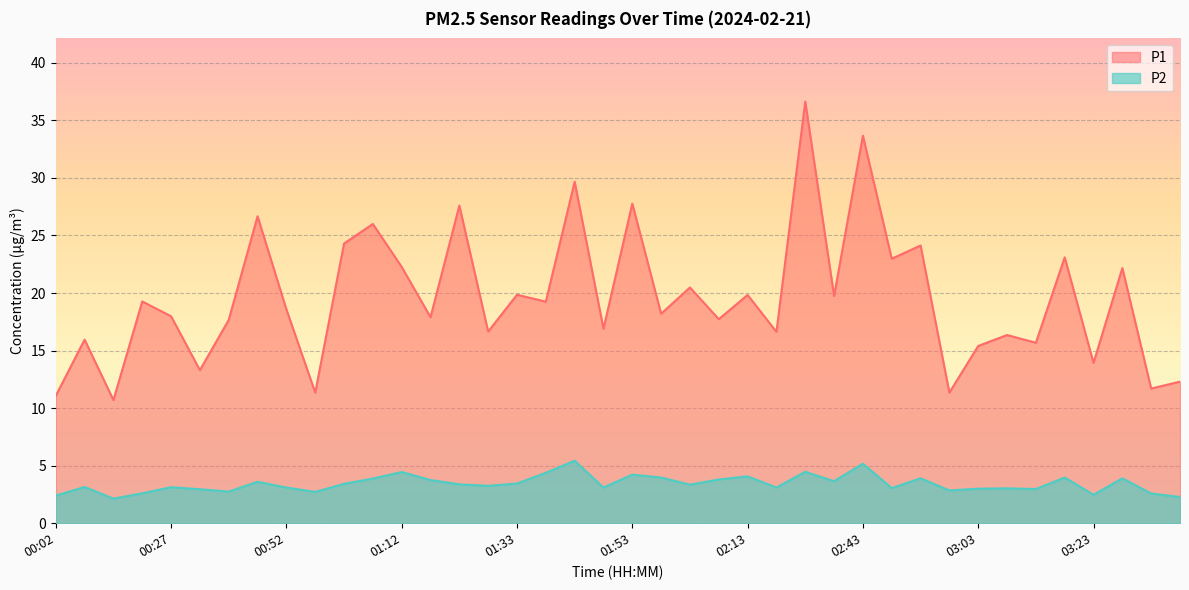

How many interior local peaks does the P2 series have?

13